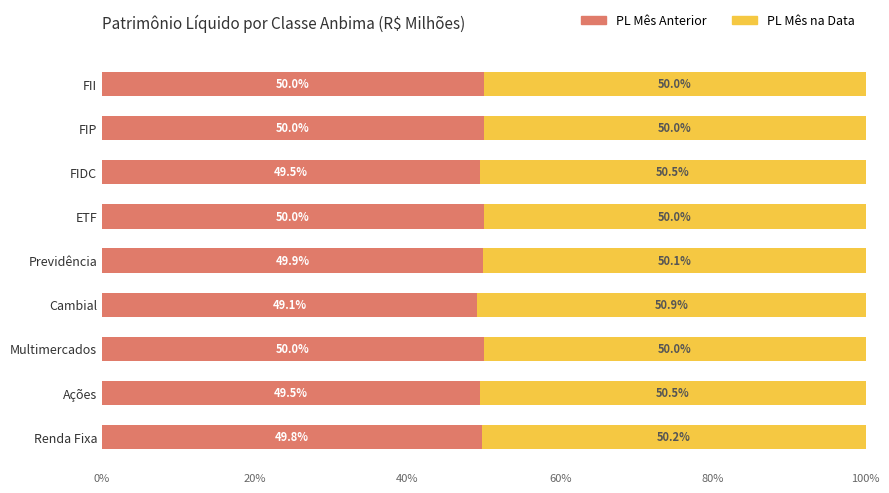

What is the difference between the second highest and minimum values in the PL Mês Anterior series?

0.9